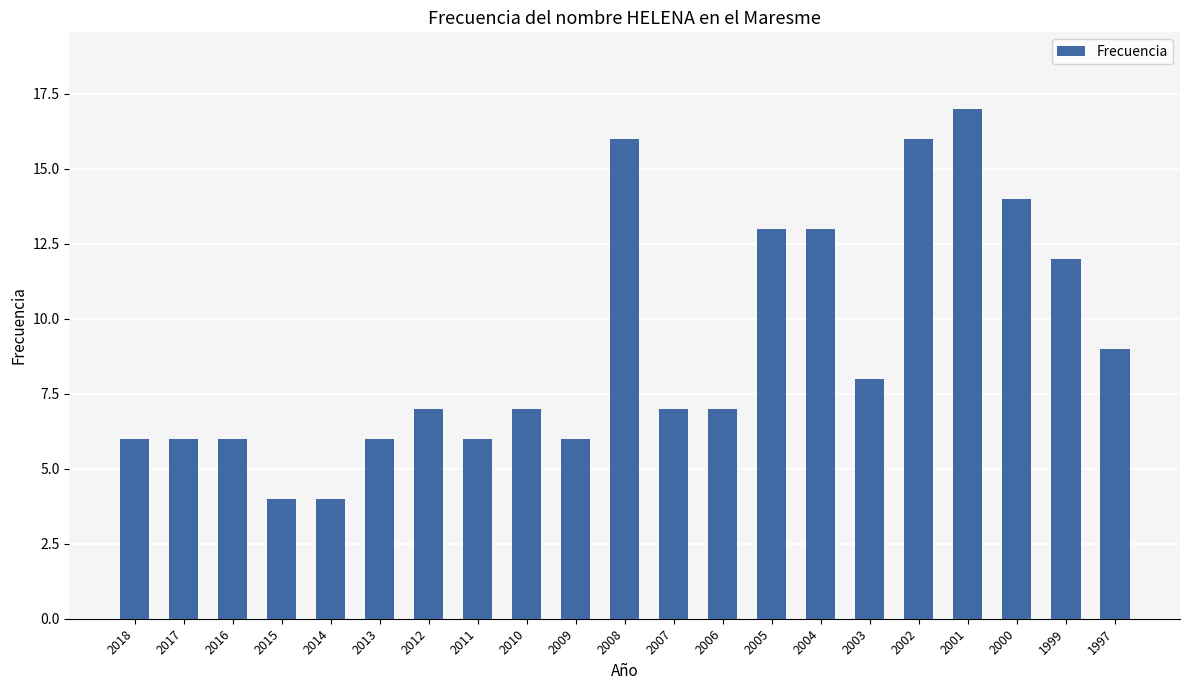

How many data points does each series have?

21